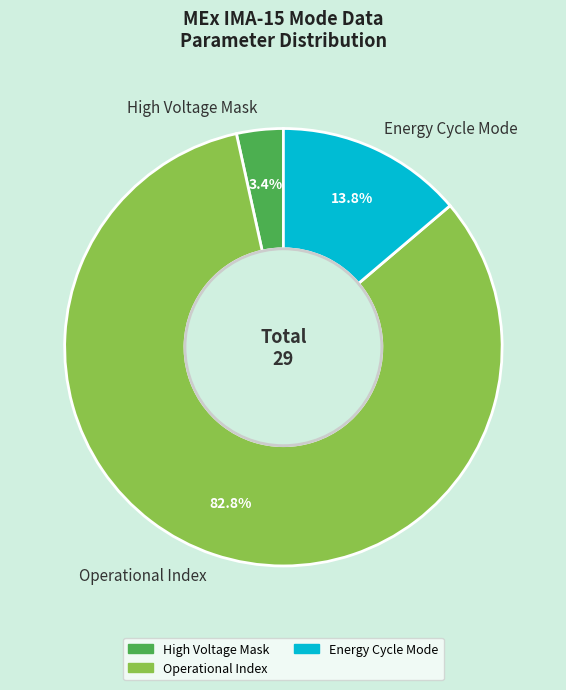

Is the sum of Energy Cycle Mode and Operational Index greater than half?

Yes